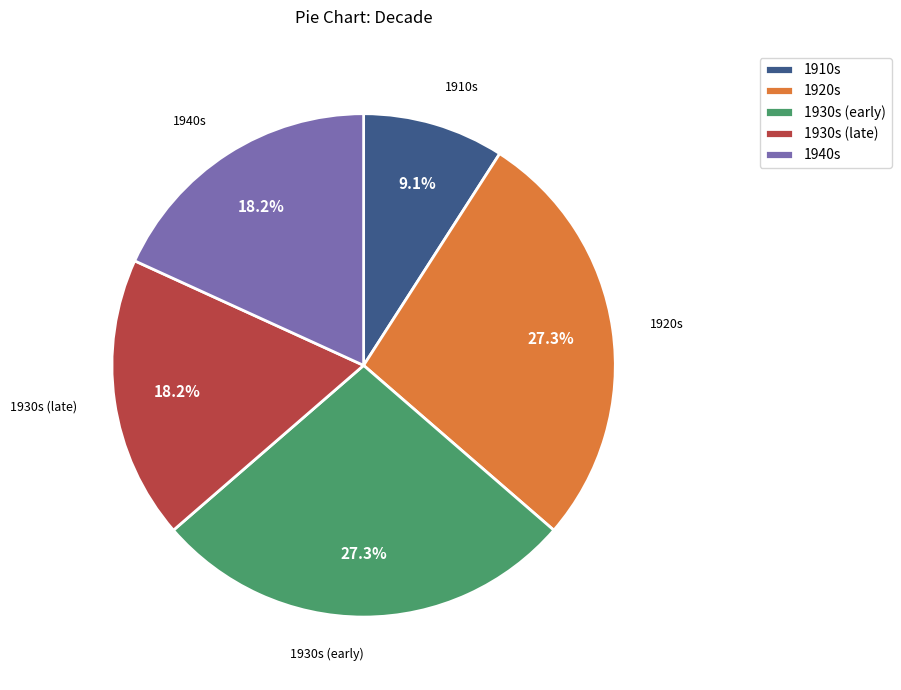

Approximately how many times larger is the value at 1910s compared to 1930s (early)?

0.3